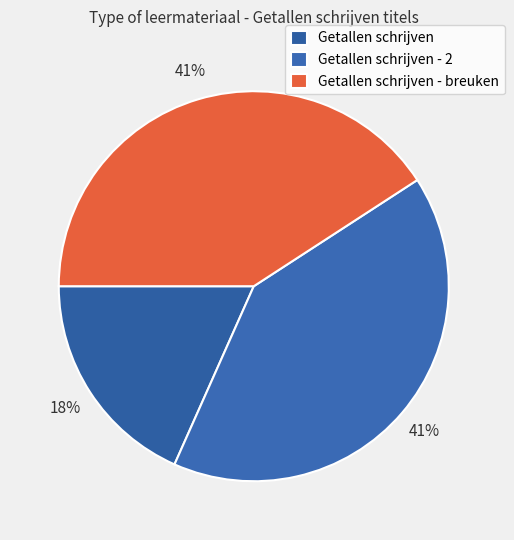

Combined, do Getallen schrijven - 2 and Getallen schrijven - breuken account for over 50%?

Yes